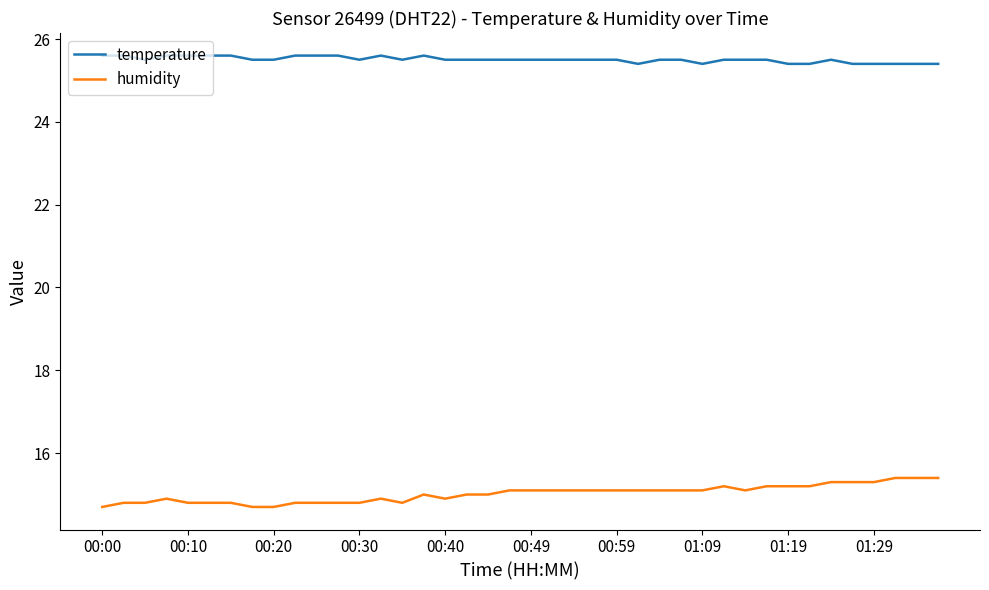

What is the difference between the maximum and minimum values in the humidity series?

0.7